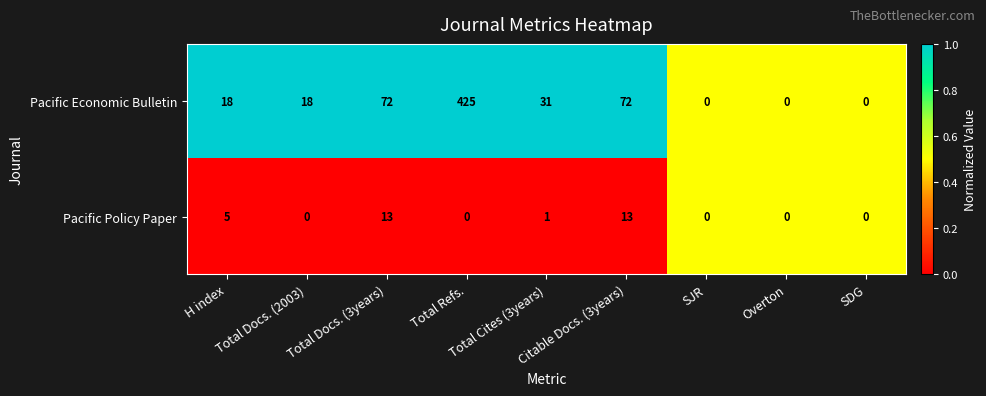

Rank the series by their maximum value, from highest to lowest.

Pacific Economic Bulletin, Pacific Policy Paper